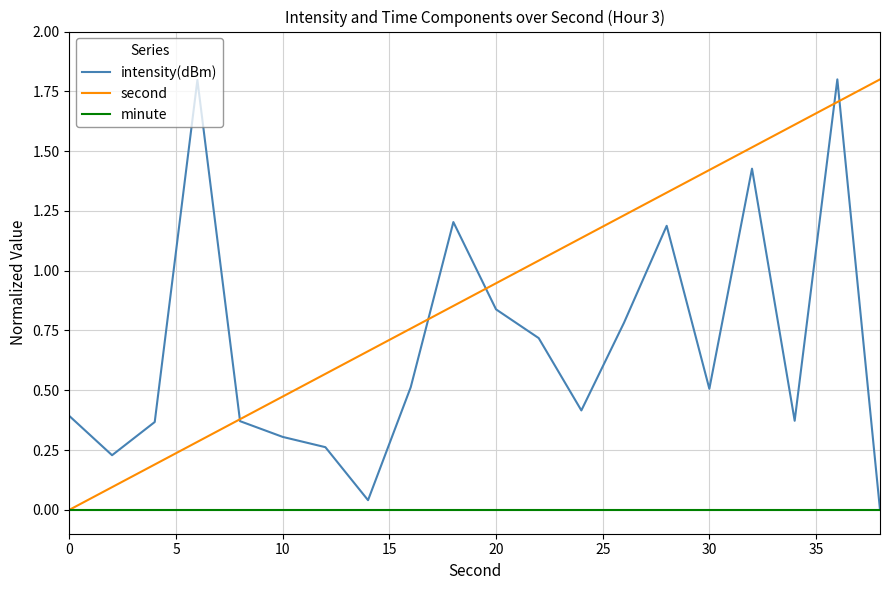

Is this an area chart (filled region under the line)?

No